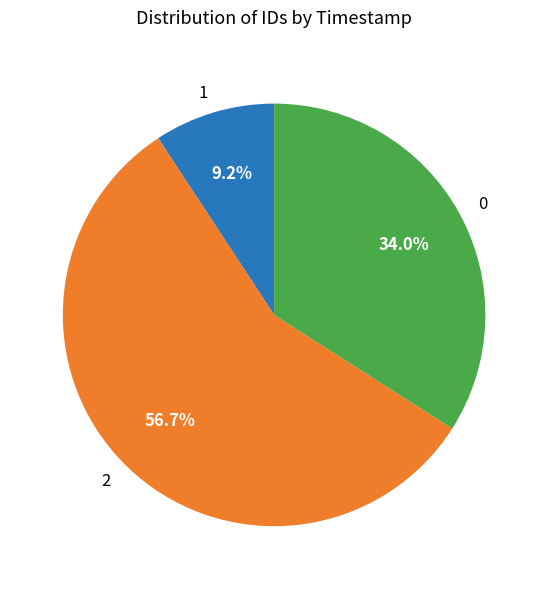

Rank the categories by value from lowest to highest.

1, 0, 2